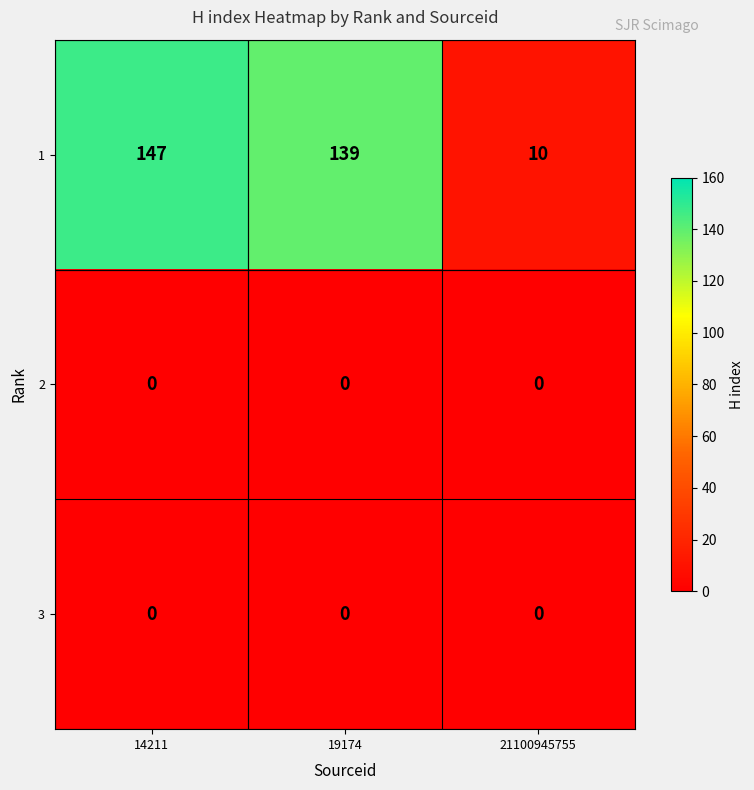

Is it true that 1 equals 247 at 19174?

False